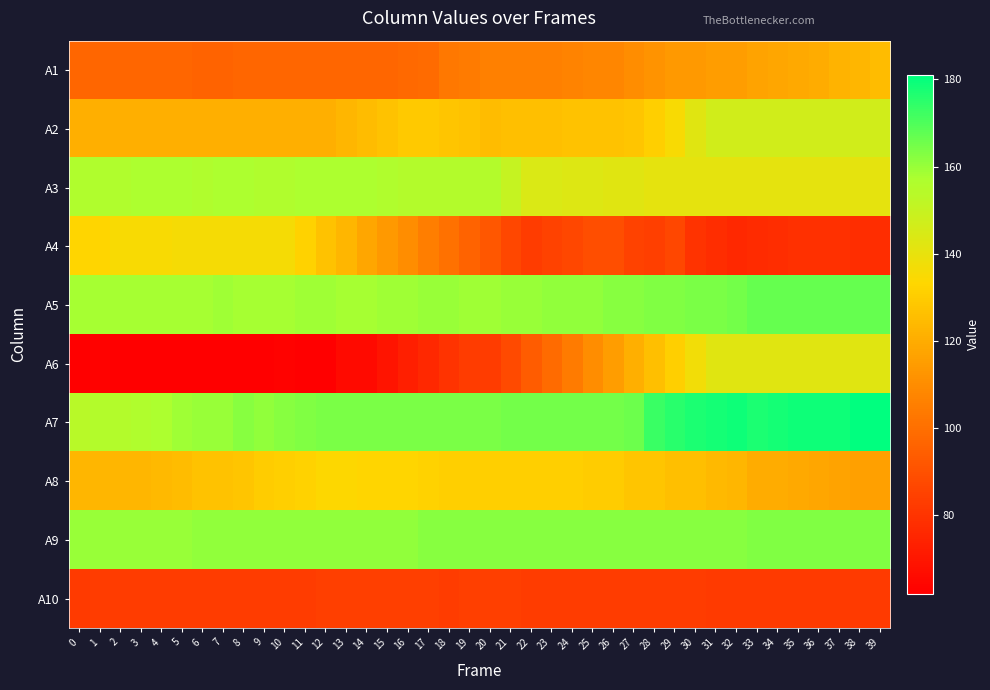

Count the number of categories in the chart.

40